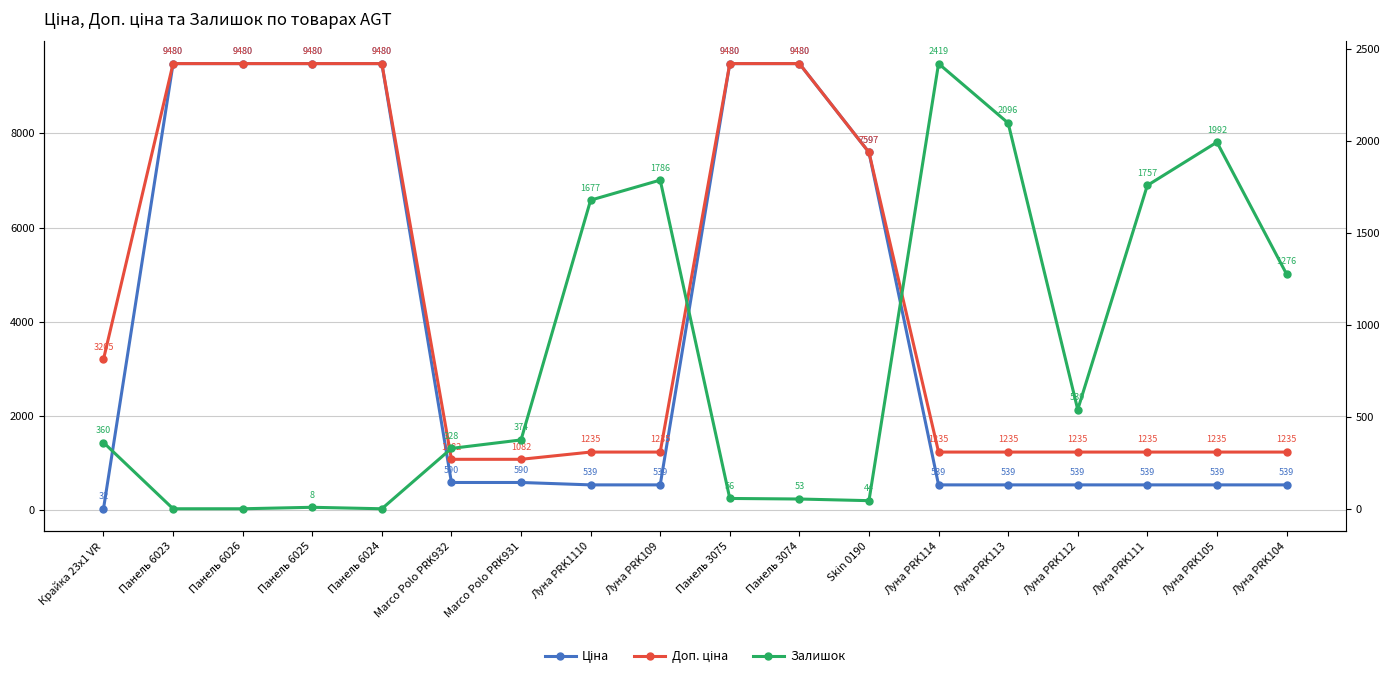

The Доп. ціна series shows 9480.1 at Панель 6024. True or false?

True